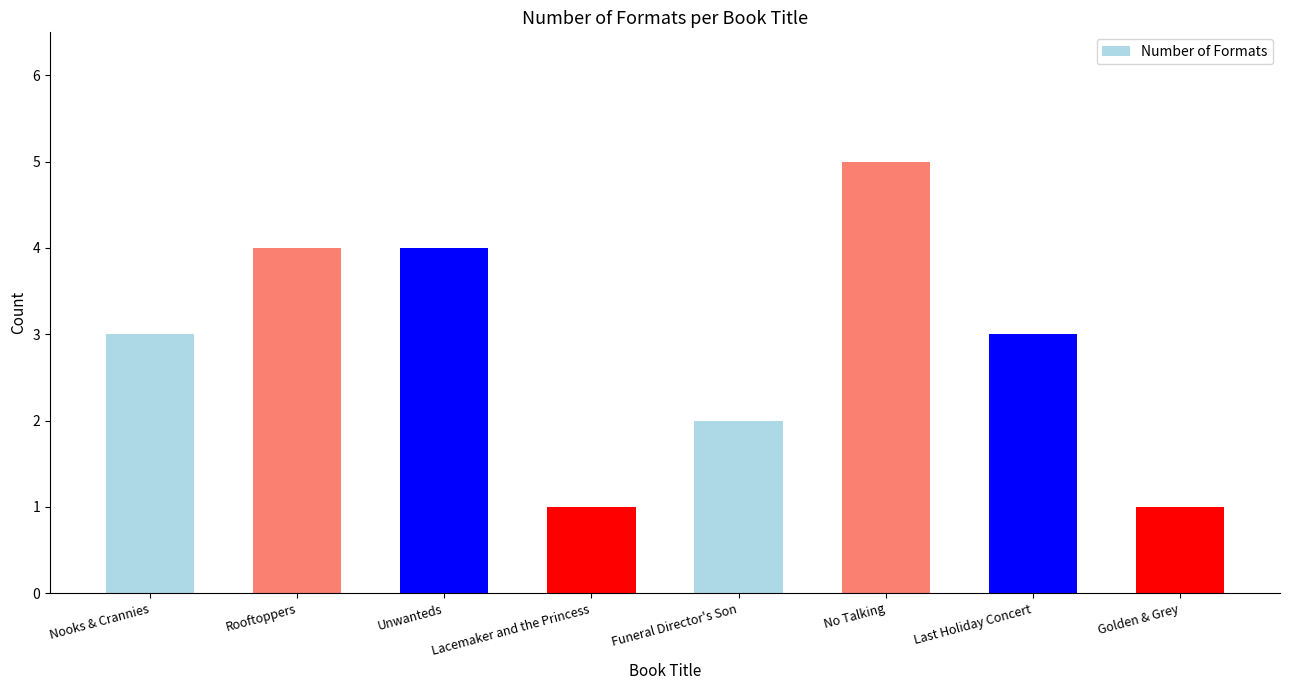

Between No Talking and Unwanteds, which is larger?

No Talking